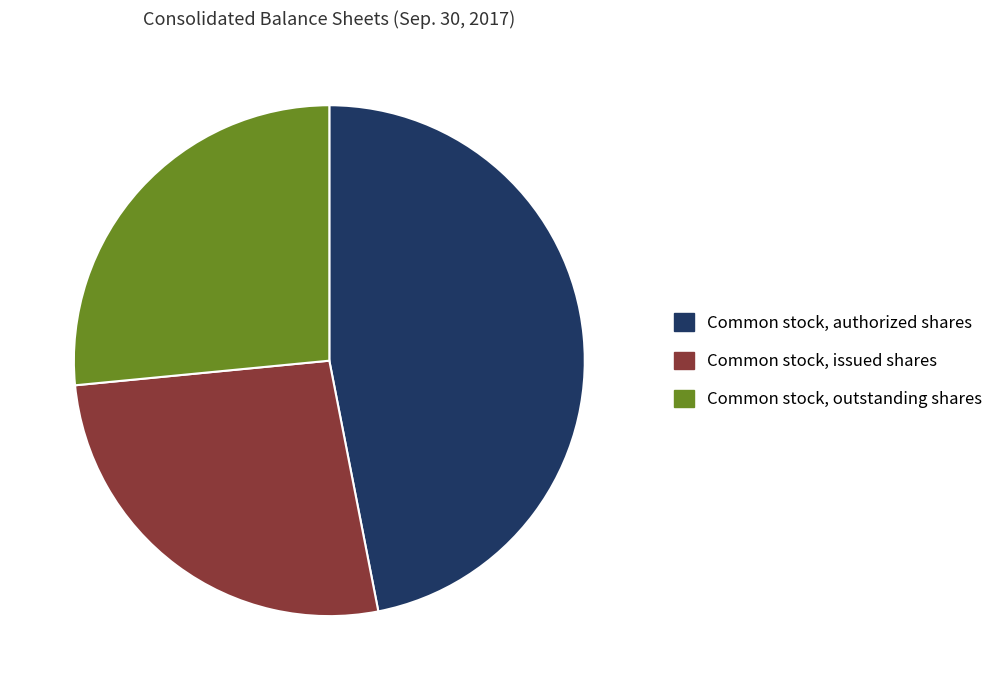

Is the sum of Common stock, authorized shares and Common stock, issued shares greater than half?

Yes